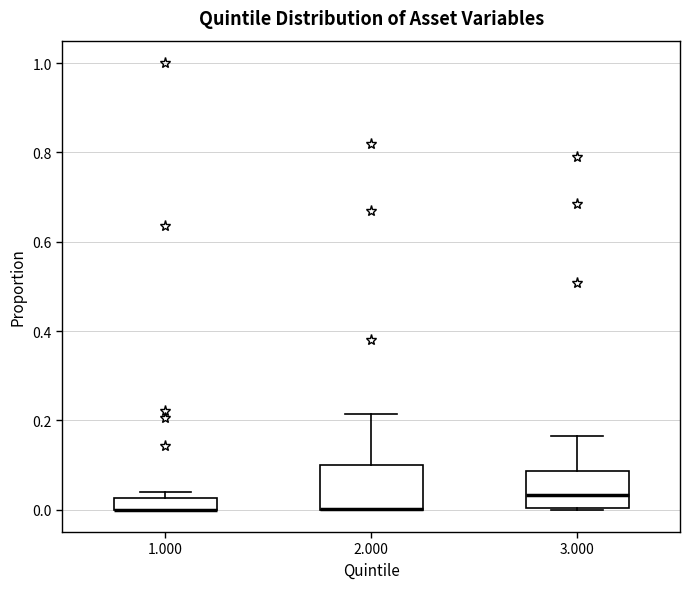

Where is the lower edge of the box at x = 3.000 on the y-axis? The values are not printed on the chart, so give them approximately, as read against the axis.

0.00